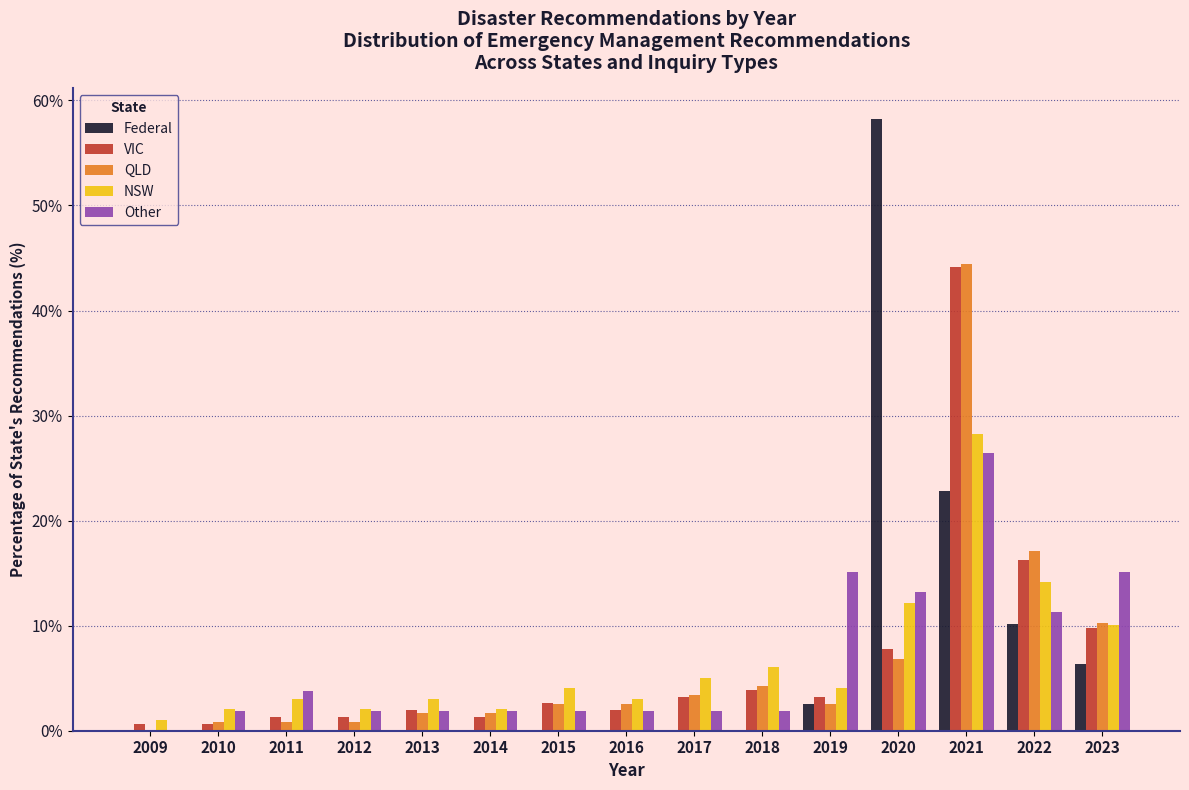

What is the approximate value of Other at 2017?

1.9